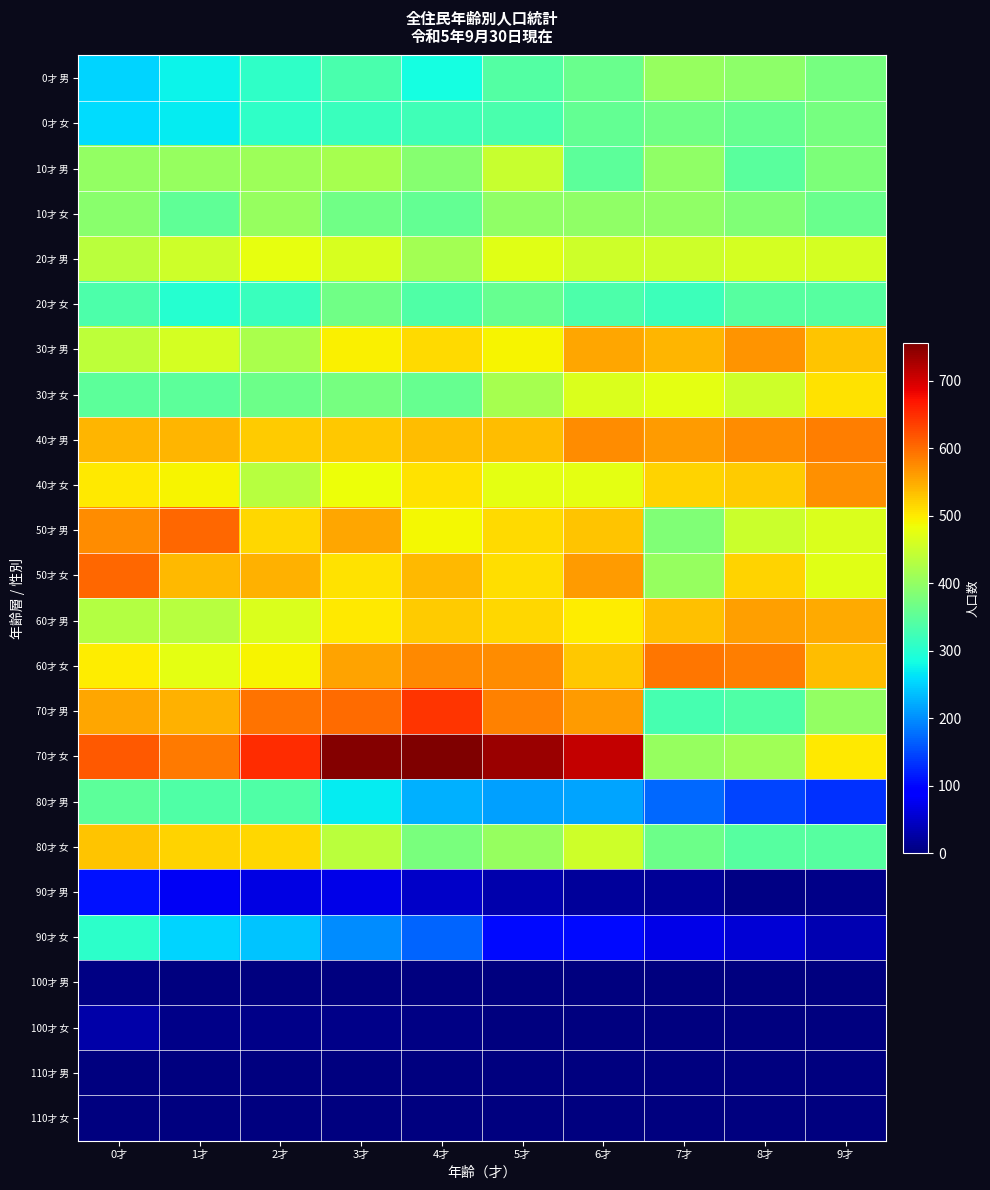

What is the greatest value displayed?

756